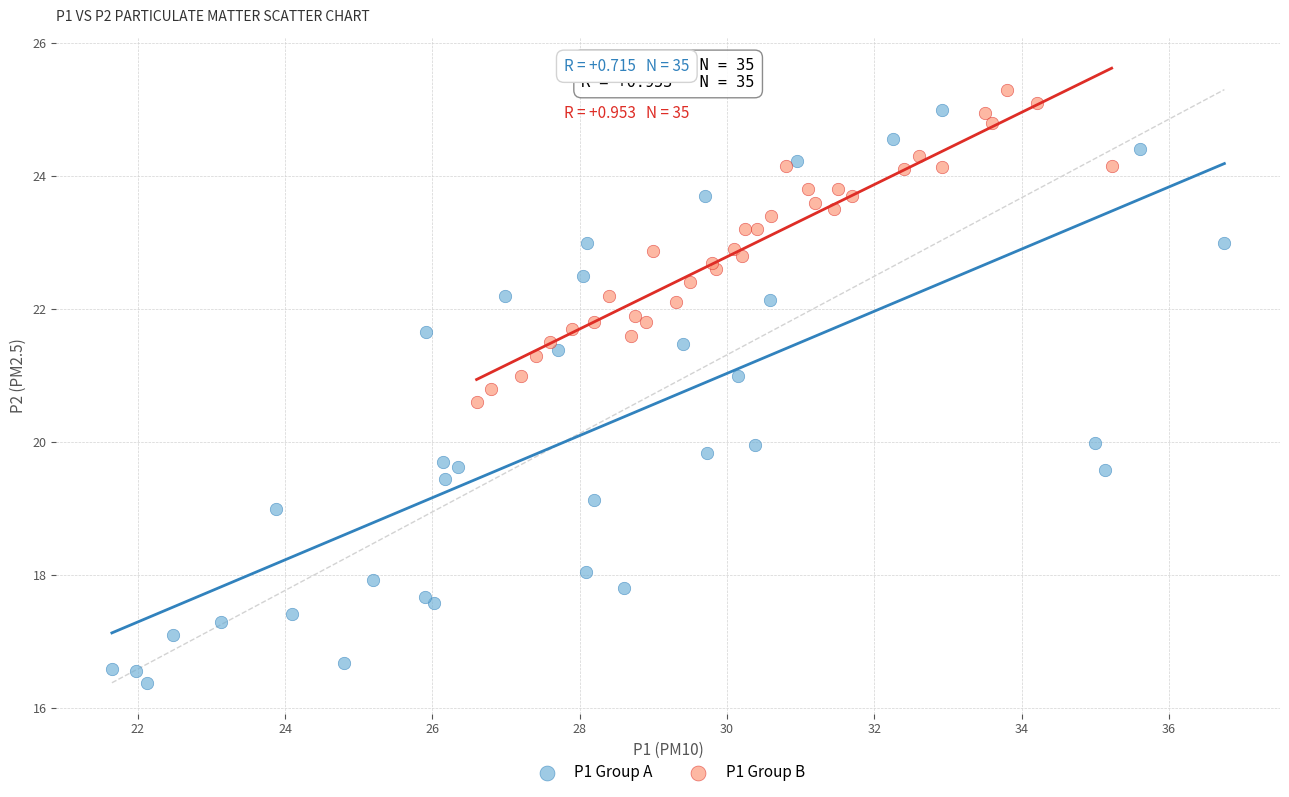

Which series has the widest spread of Y values?

P1 Group A